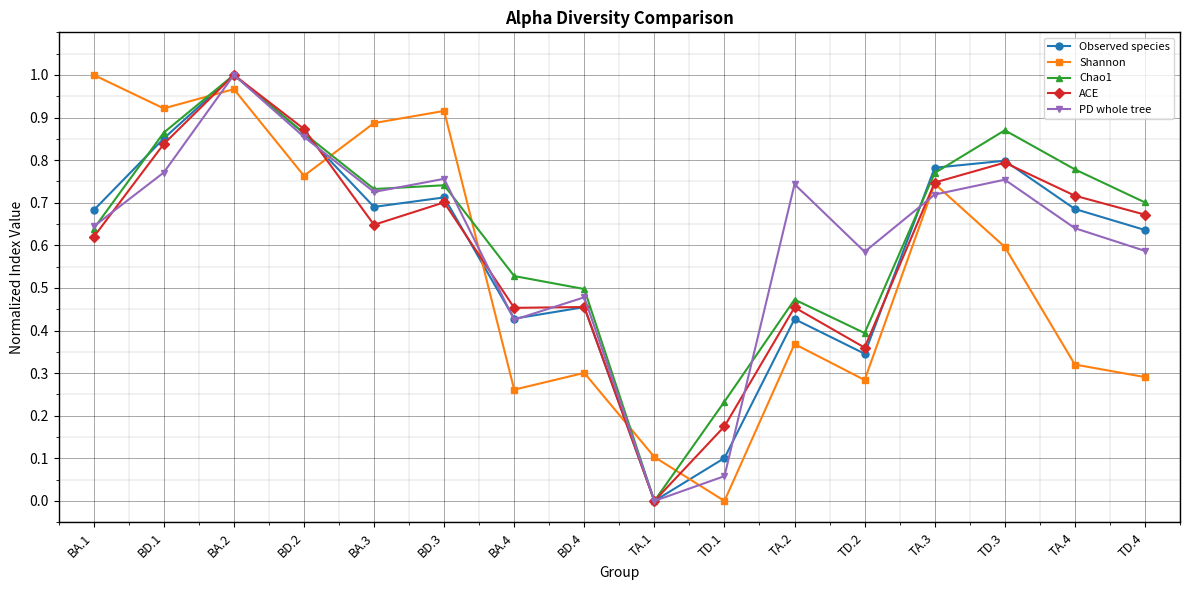

After their last crossing, which series has the higher values: PD whole tree or Shannon?

PD whole tree